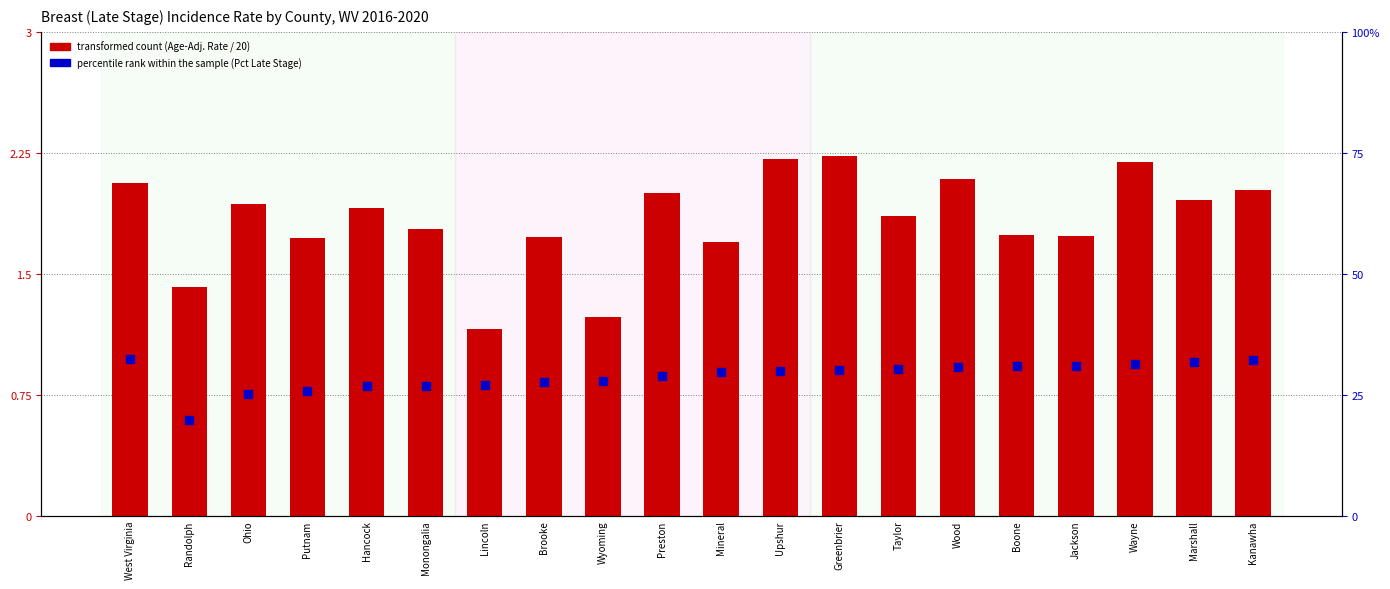

Which series reaches the maximum Y coordinate?

percentile rank within the sample